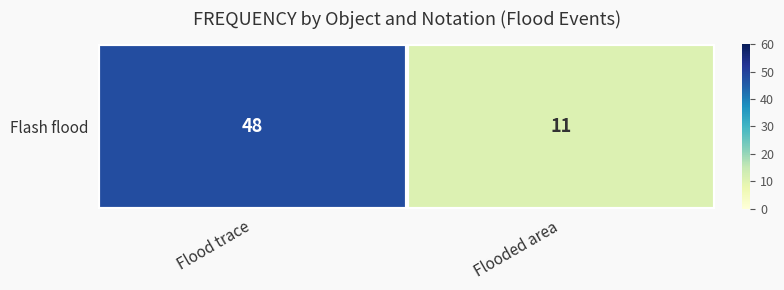

Between Flooded area and Flood trace, which is larger?

Flood trace